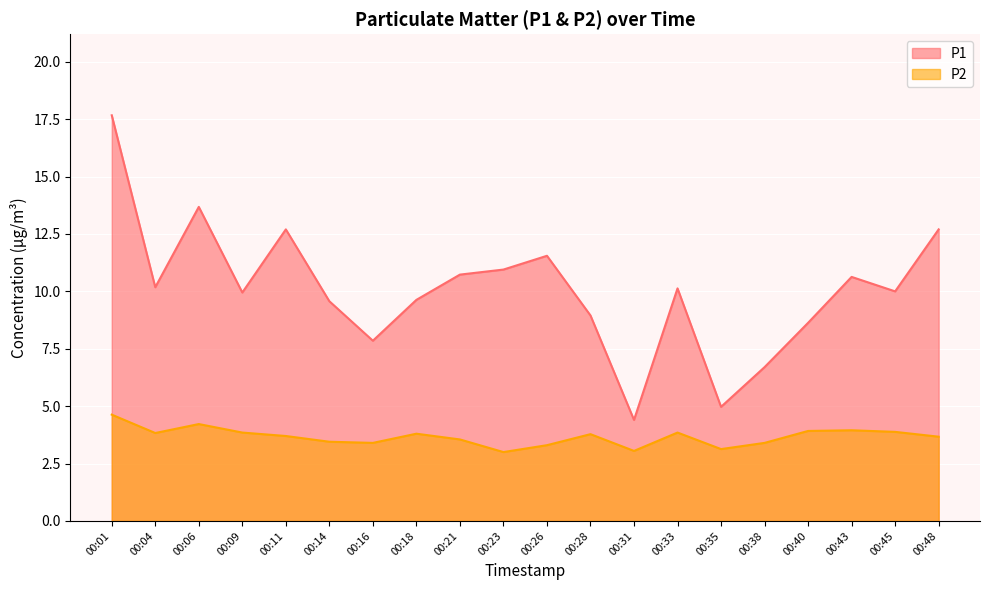

The value of P2 at 00:31 is 3.0. True or false?

True